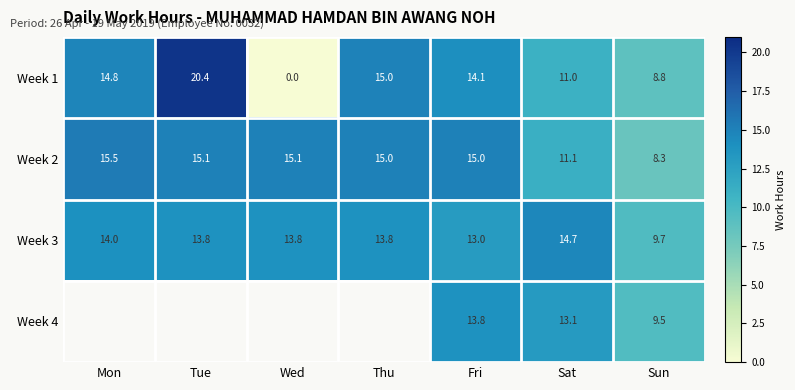

Between Mon and Sun, which is larger?

Mon